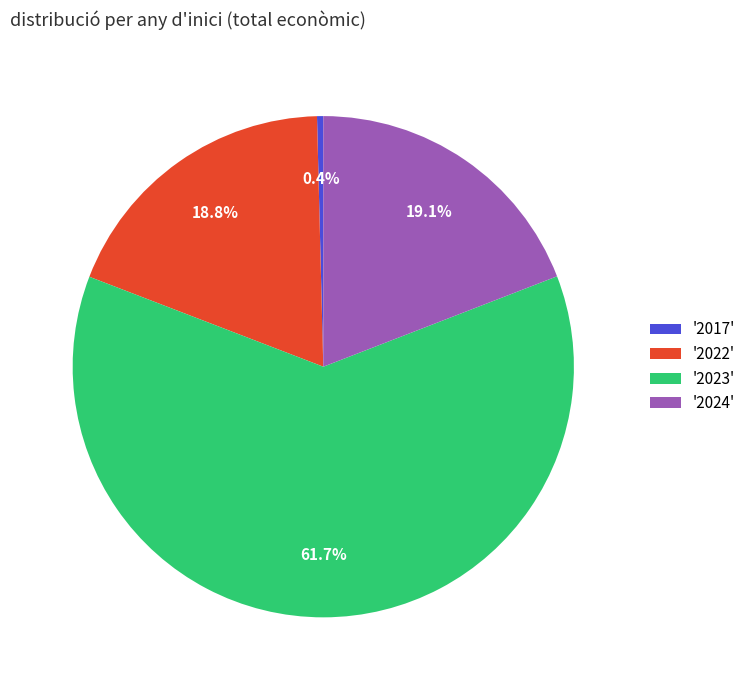

Between '2024' and '2023', which is larger?

'2023'